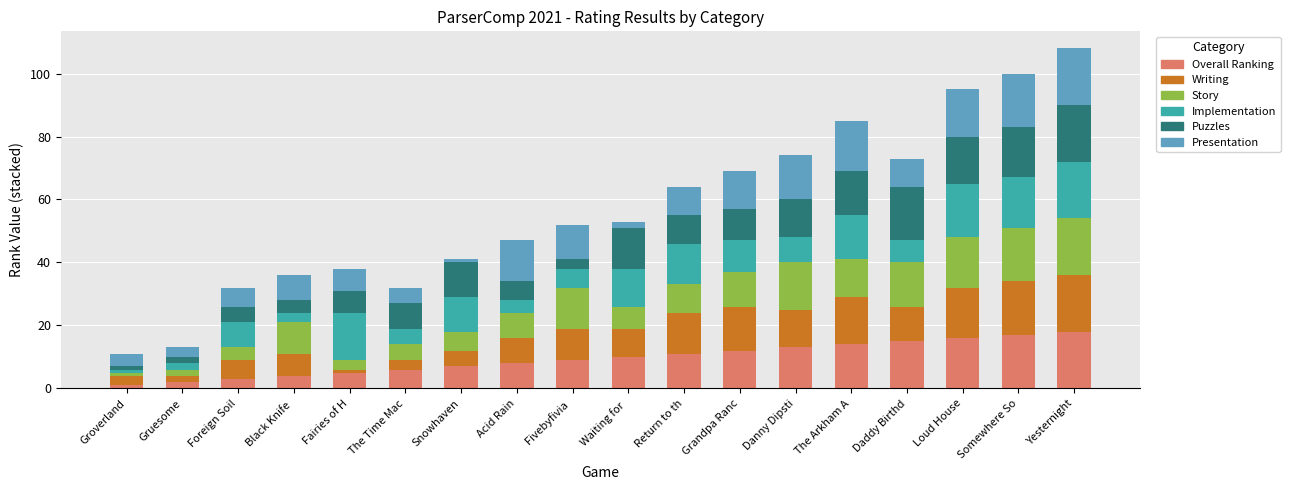

What is the sum of all Overall Ranking values?

171